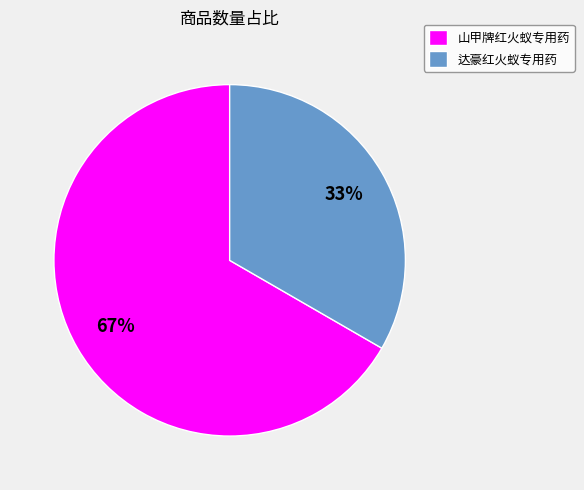

To the nearest percent, what is the average slice percentage?

50%